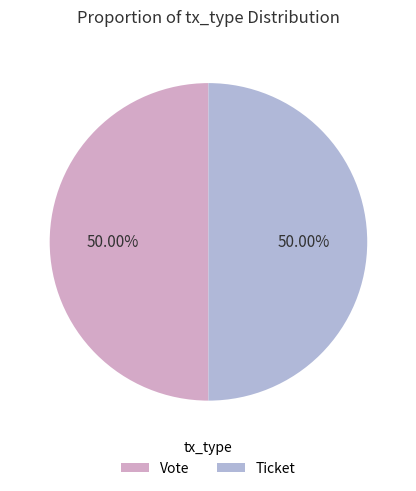

To the nearest percent, what portion does Vote represent?

50%